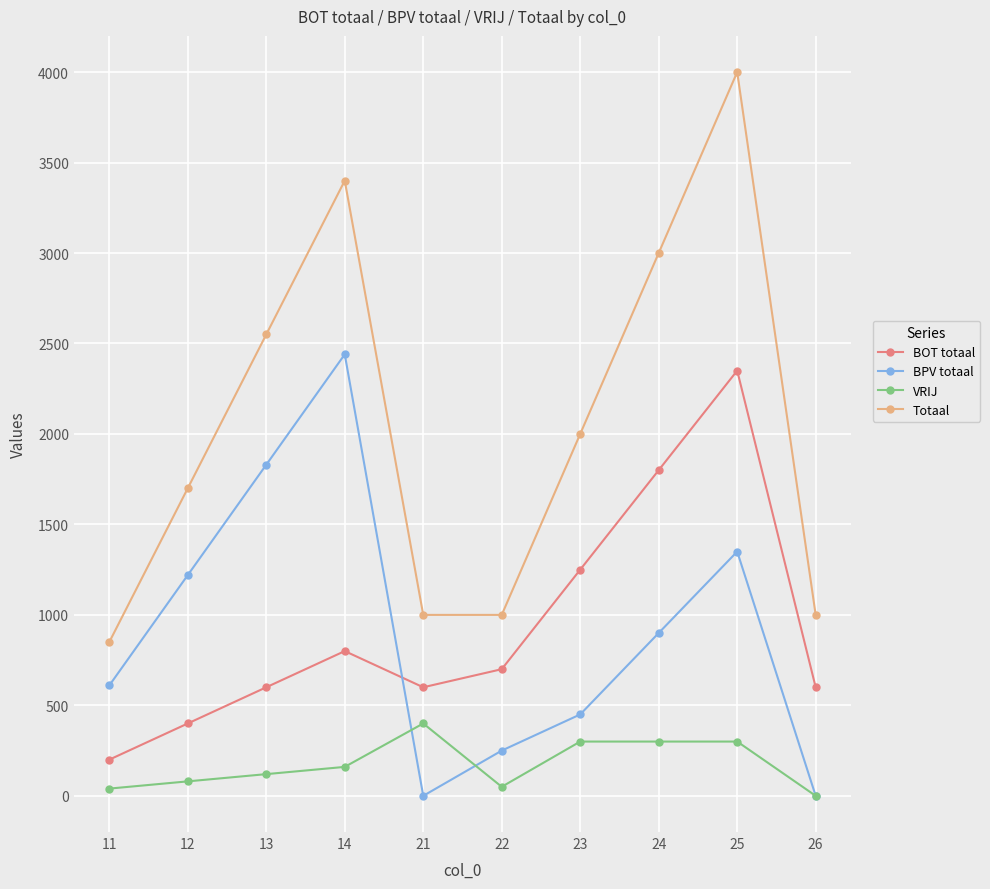

The Totaal series shows 2156 at 14. True or false?

False